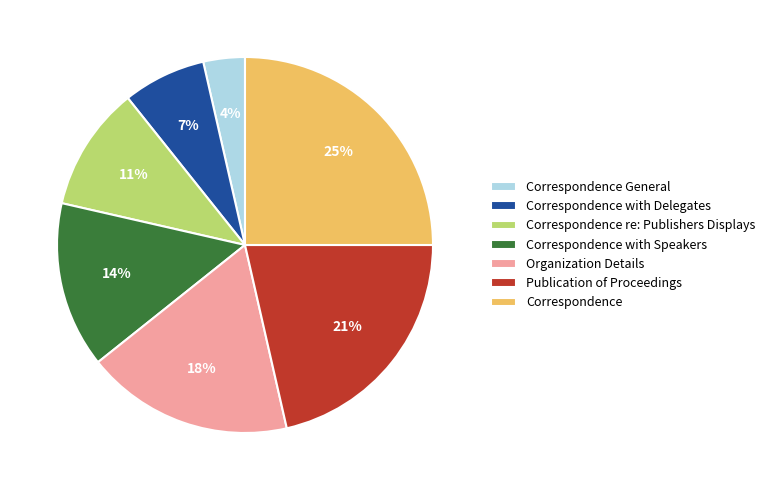

Is the sum of Correspondence and Correspondence with Delegates greater than half?

No